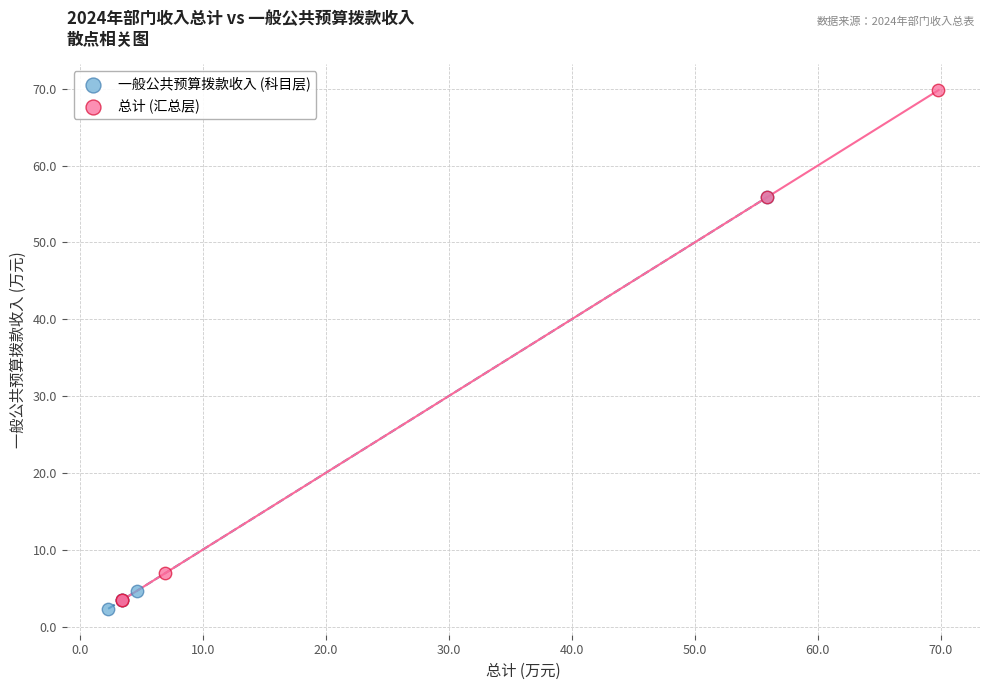

What are all the series names shown in the legend?

一般公共预算拨款收入 (科目层), 总计 (汇总层)